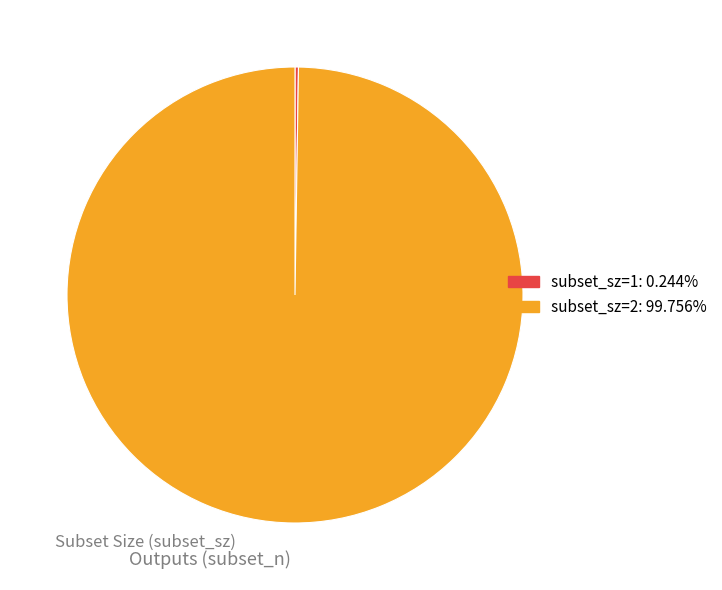

Is there a majority slice in this chart?

Yes